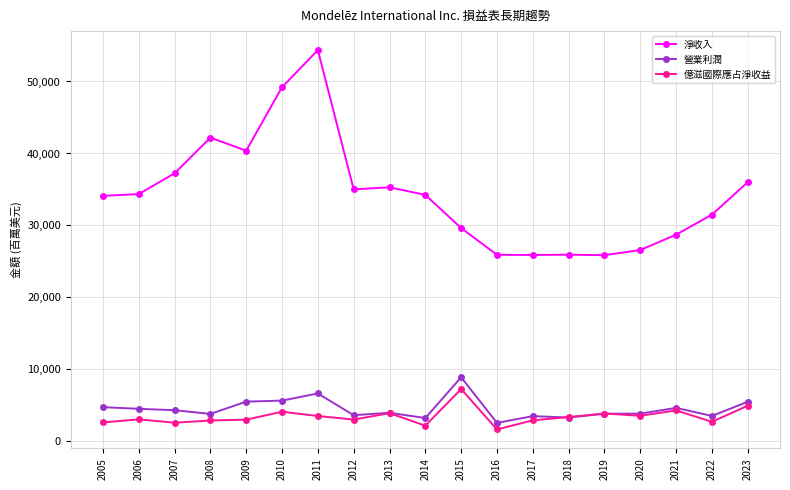

True or false: 營業利潤 and 淨收入 intersect in this chart.

False